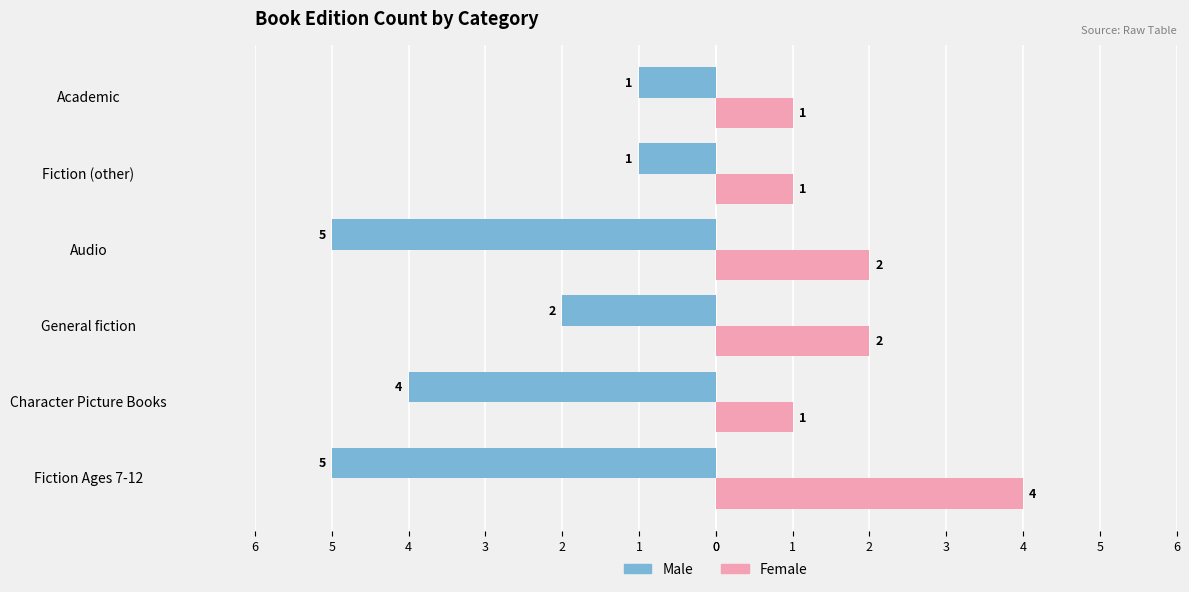

What are all the series names shown in the legend?

Male, Female